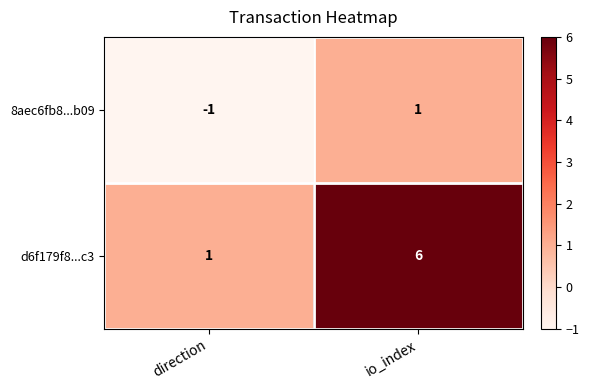

Rank the series by their maximum value, from lowest to highest.

8aec6fb8...b09, d6f179f8...c3